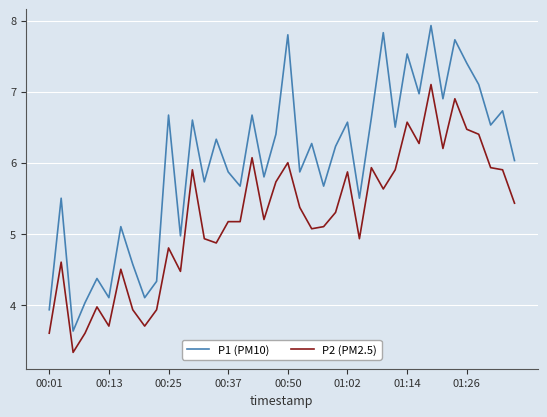

True or false: P1 (PM10) has more than 1 interior local peaks.

True